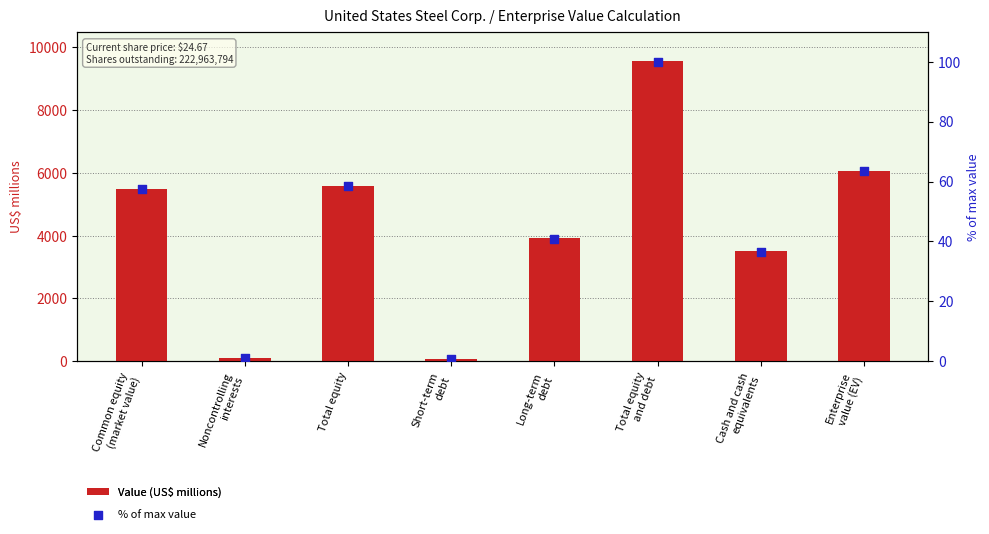

Which series has the largest Y range (max minus min)?

Value (US$ millions)